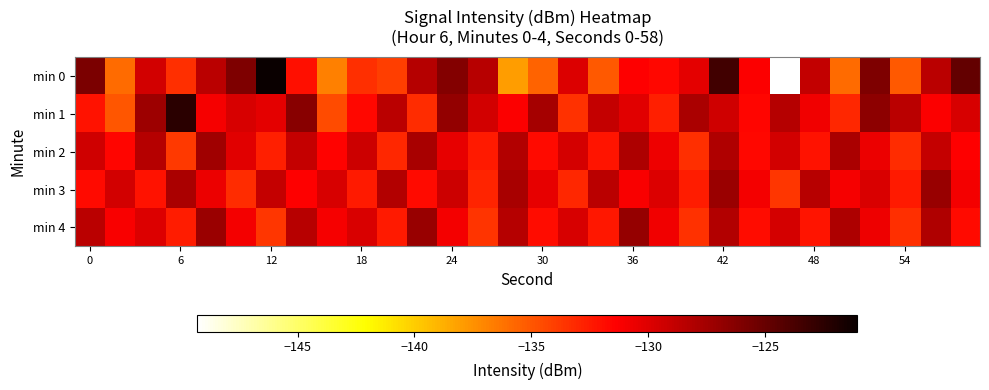

Which label corresponds to the smallest value in the chart?

23